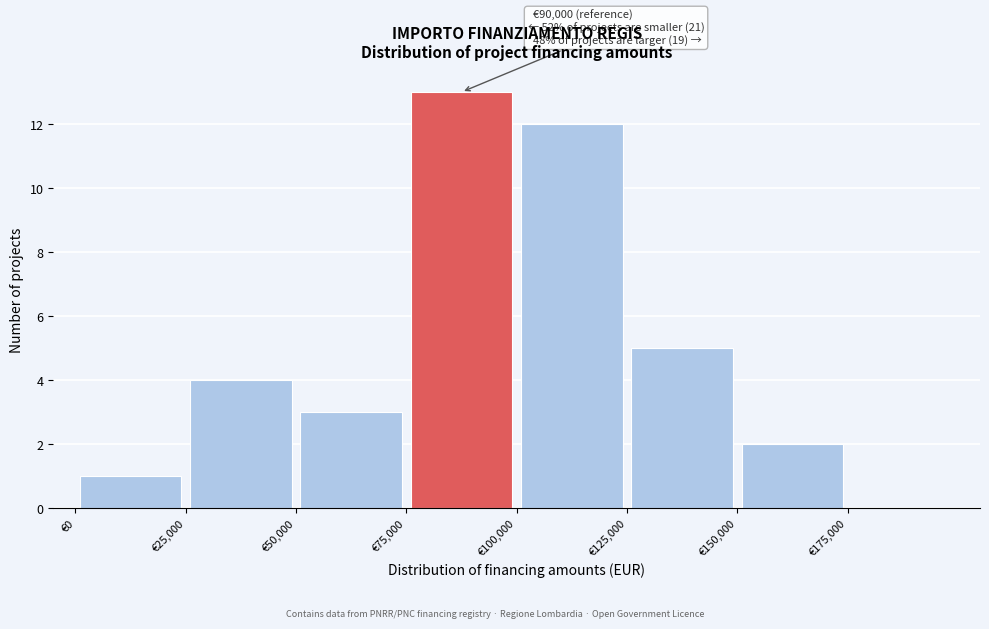

Over which range of the x-axis is the bar tallest?

75000 to 100000